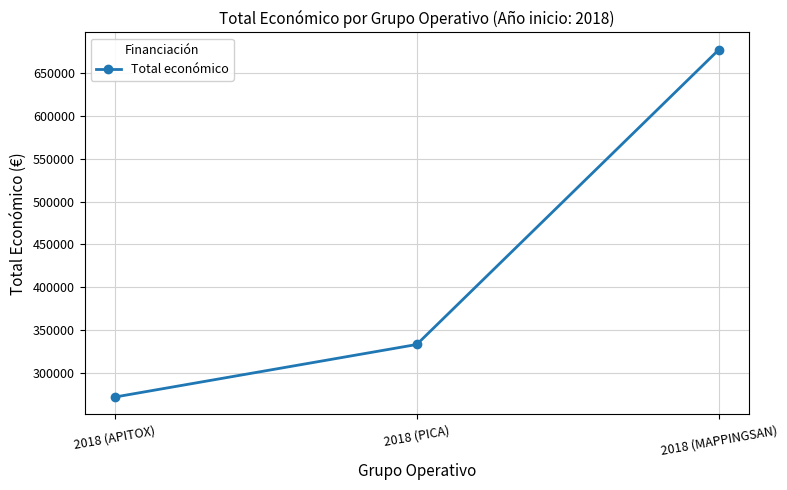

Reading left to right, extract all data points from this chart.

2018 (APITOX)=271552	2018 (PICA)=333001	2018 (MAPPINGSAN)=677425